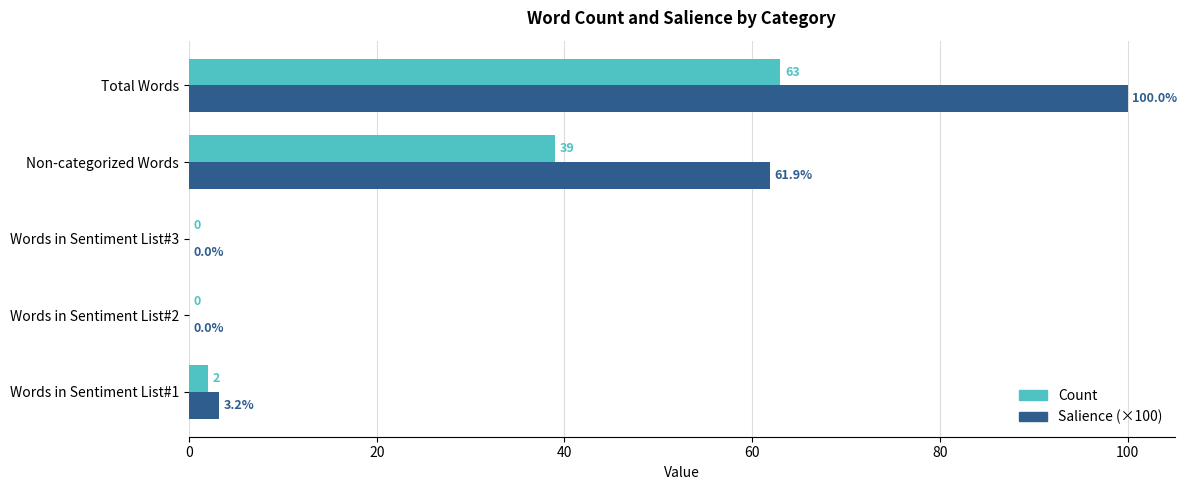

What is the sum of all Count values?

104.0